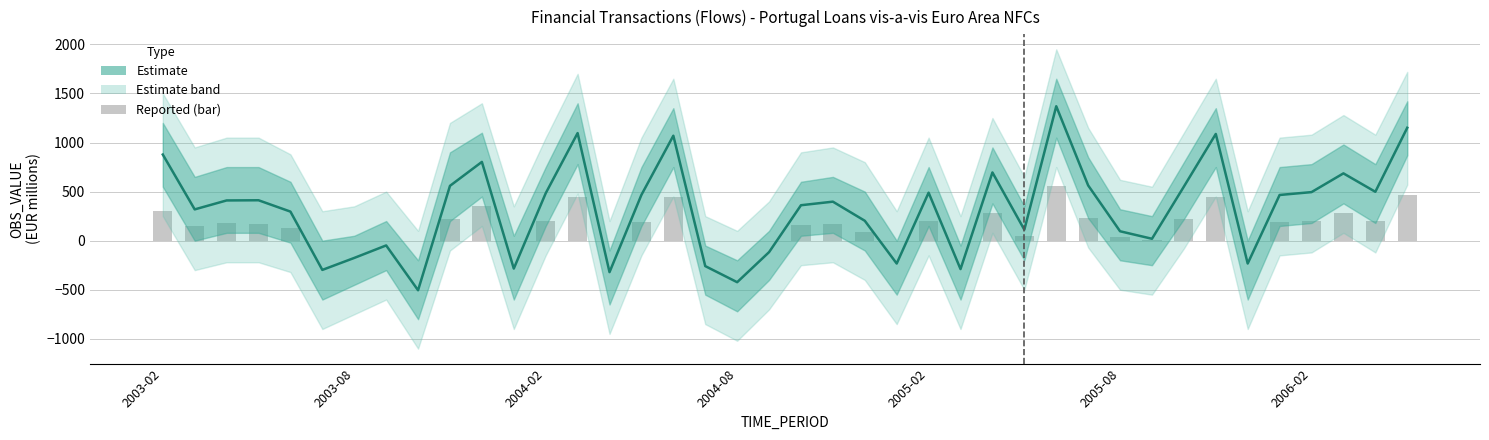

Does the chart contain stacked bars?

No